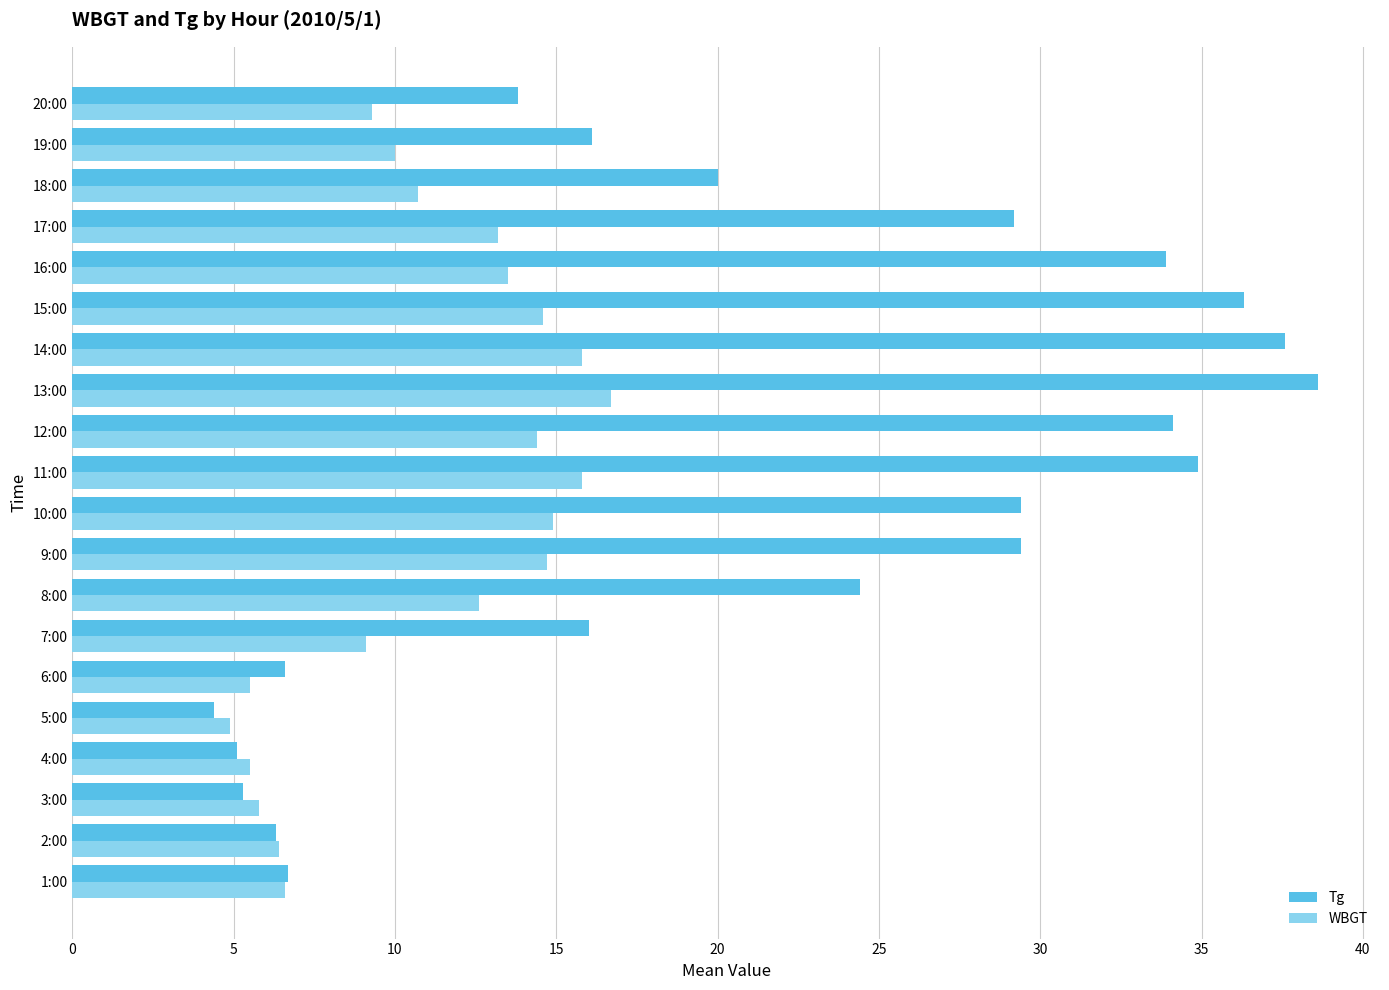

Which series has the widest spread of values?

Tg